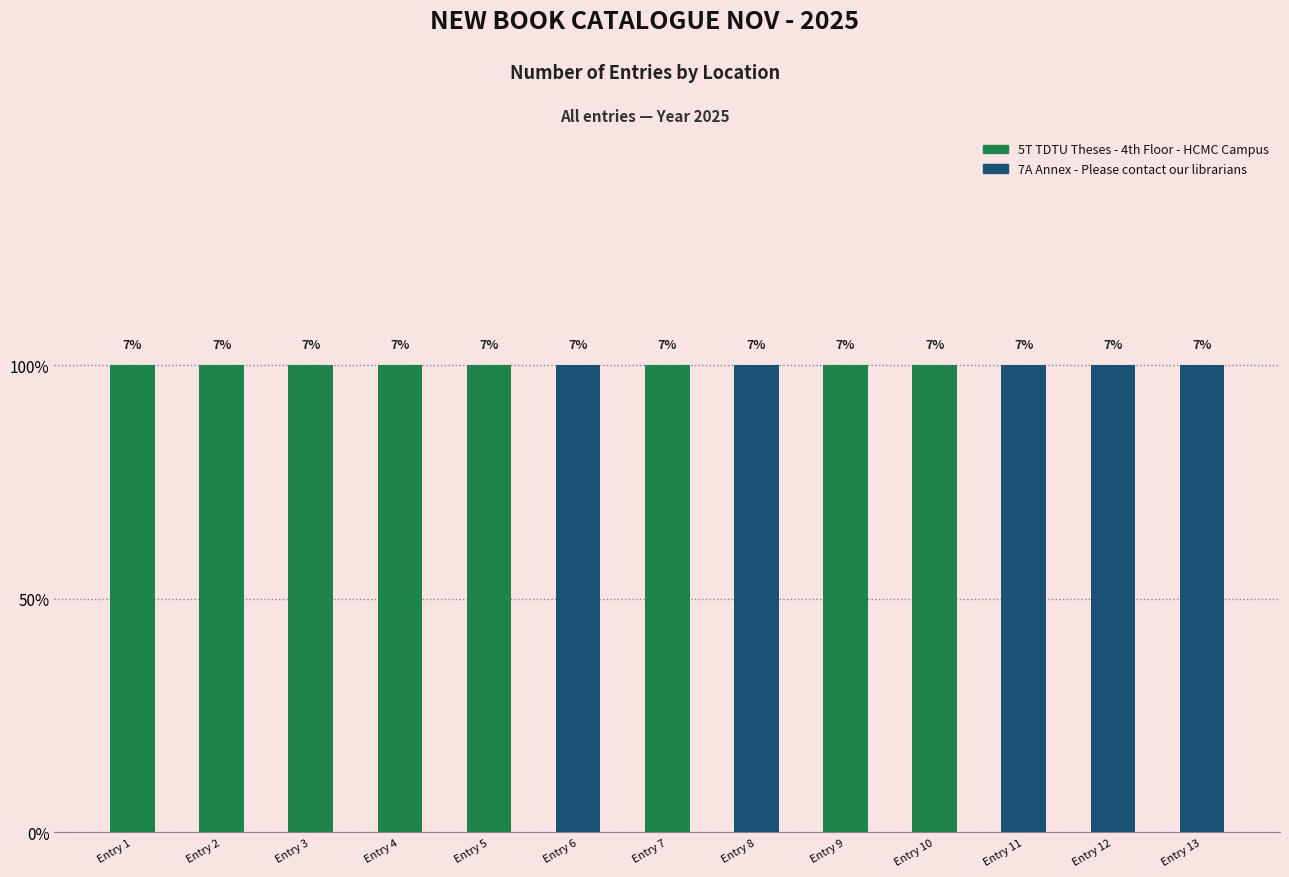

Are the bars grouped side by side (vs. stacked)?

No